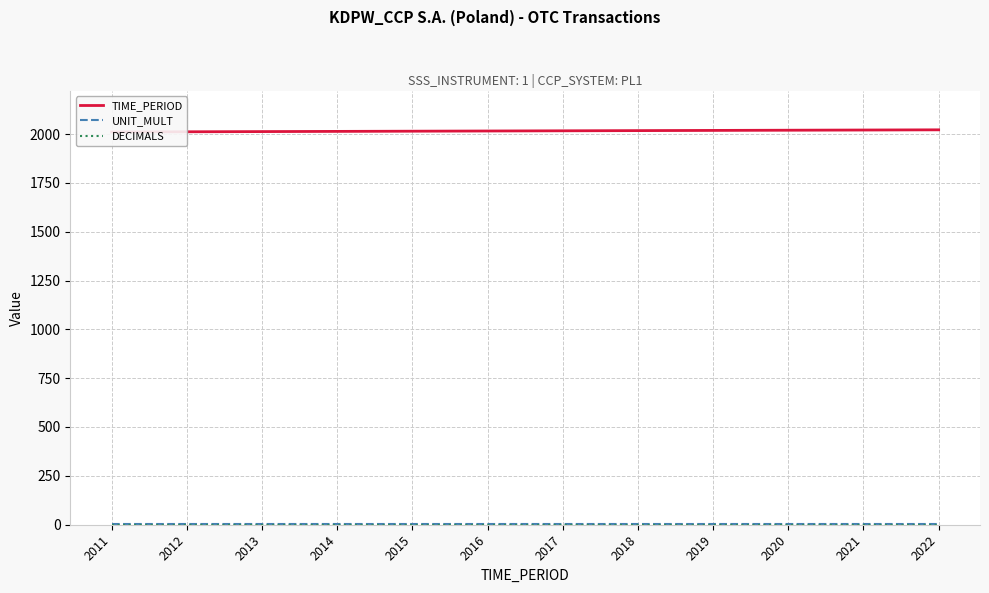

Which category has the lowest value in the DECIMALS series?

2011